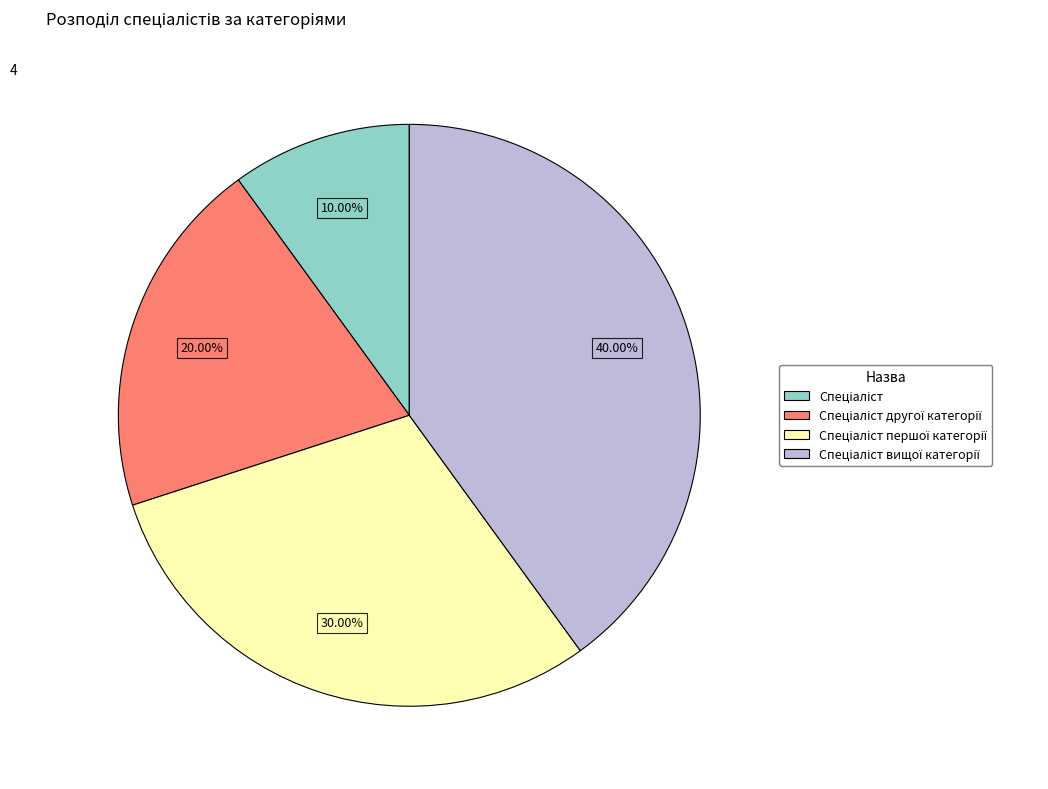

Does any single category account for the majority?

No